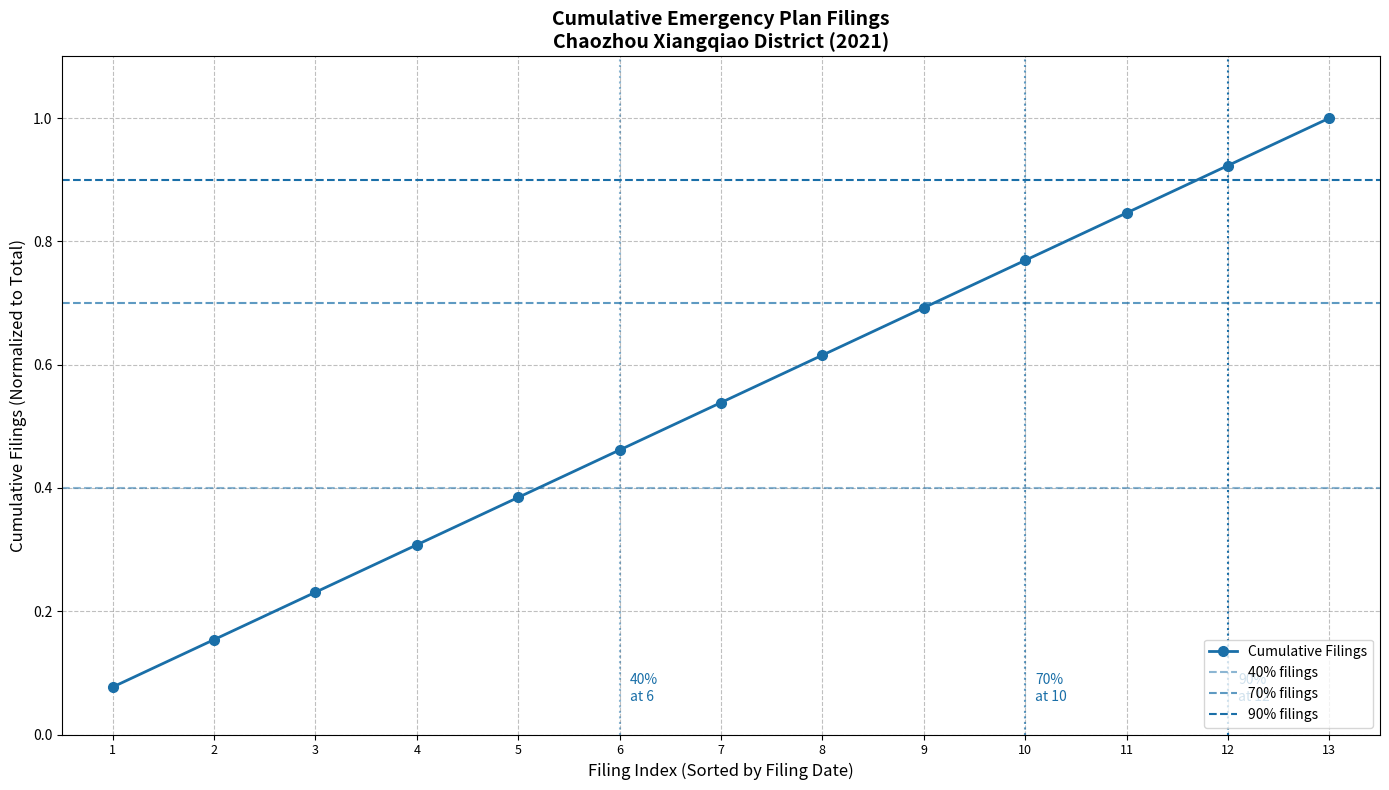

What is the minimum value shown in the chart?

0.1